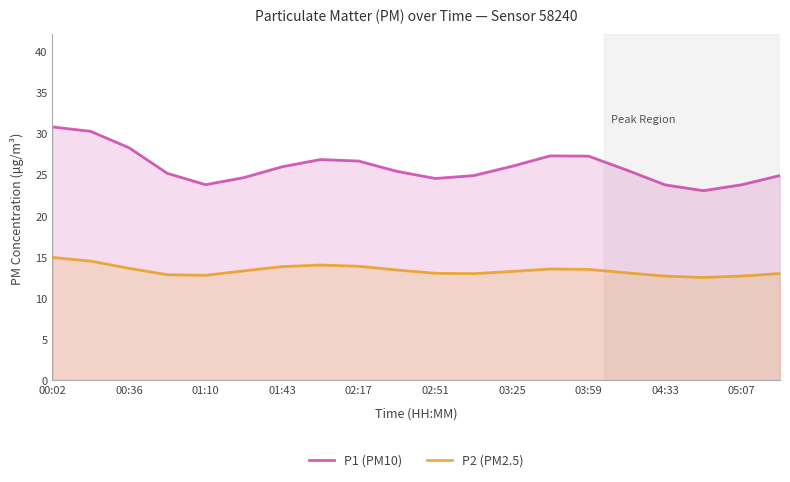

Which series changed the most between 03:25 and 05:07?

P1 (PM10)